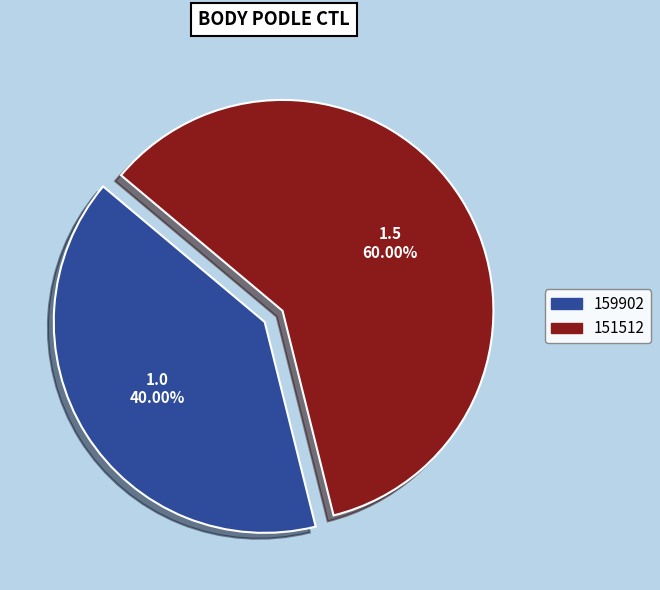

What is the ratio of the value at 159902 to the value at 151512?

0.7